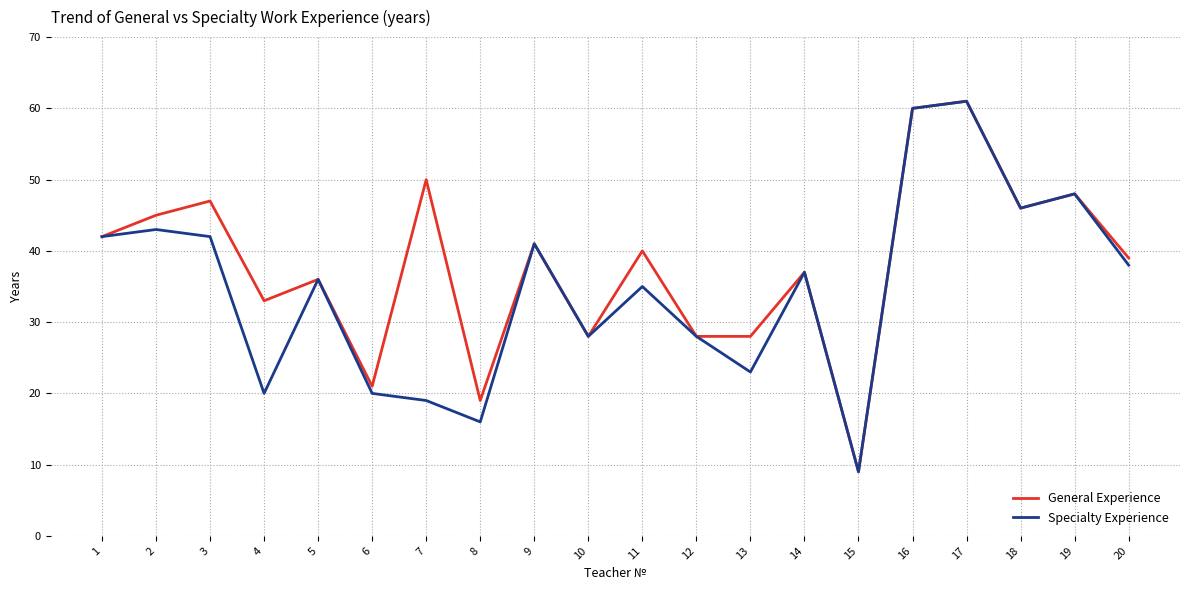

How many lines are shown in the chart?

2